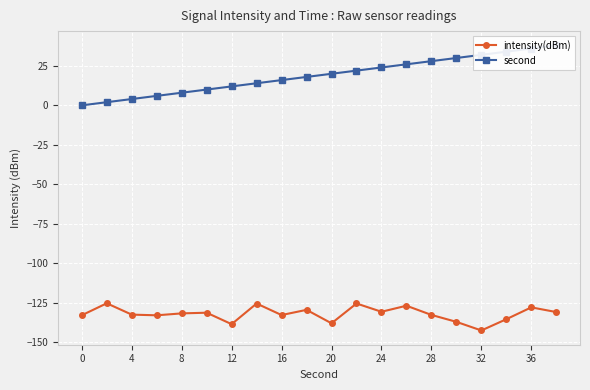

How many values in the intensity(dBm) series exceed -131?

8